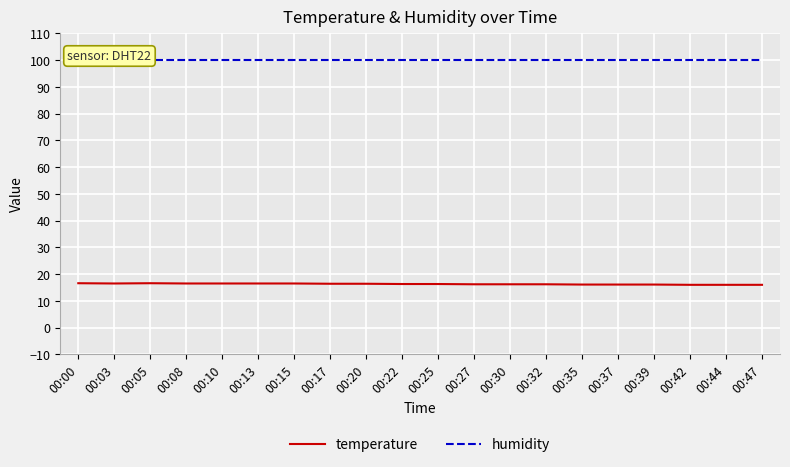

Reading left to right, extract all data points from this chart.

temperature: 16.6	16.5	16.6	16.5	16.5	16.5	16.5	16.4	16.4	16.3	16.3	16.2	16.2	16.2	16.1	16.1	16.1	16.0	16.0	16.0
humidity: 99.9	99.9	99.9	99.9	99.9	99.9	99.9	99.9	99.9	99.9	99.9	99.9	99.9	99.9	99.9	99.9	99.9	99.9	99.9	99.9